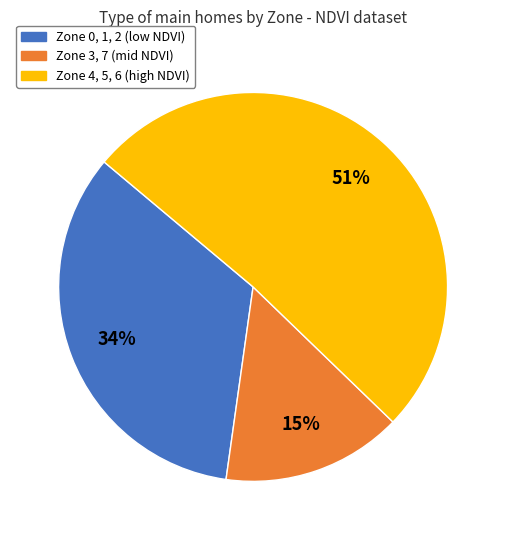

Does any single category account for the majority?

Yes